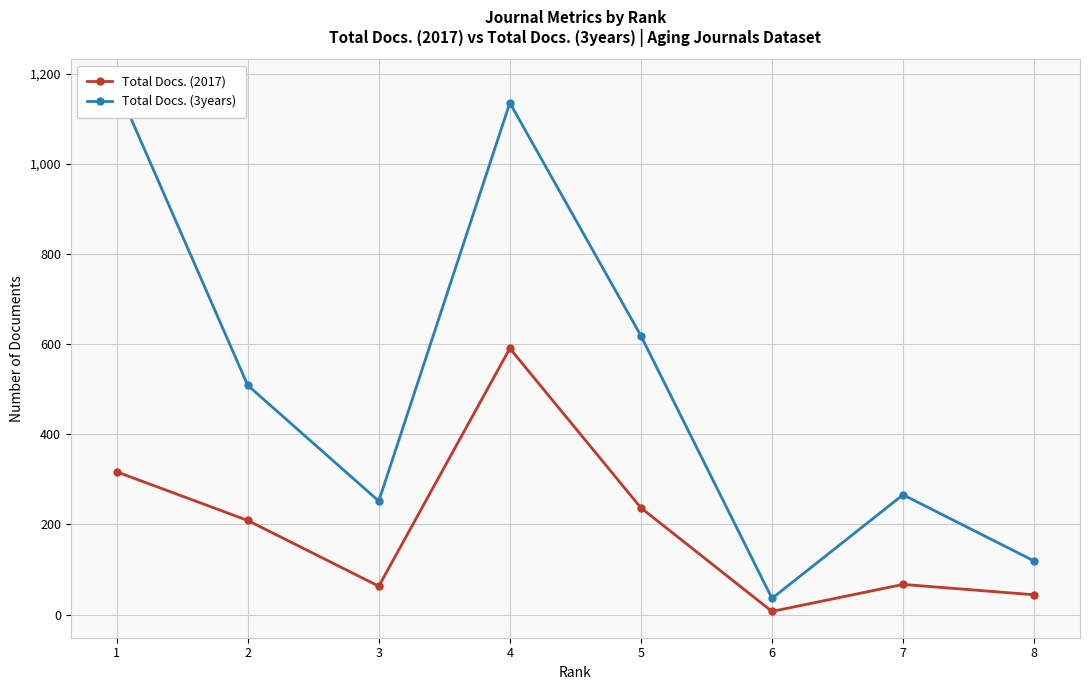

True or false: Total Docs. (2017) and Total Docs. (3years) cross at least once.

False